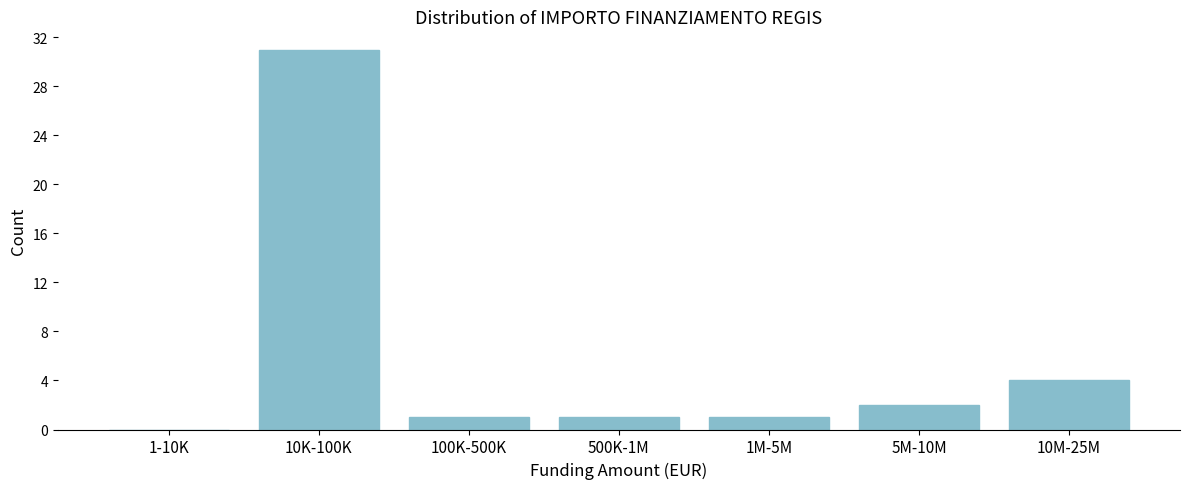

Reading left to right, list all the values displayed in this chart.

1-10K=0	10K-100K=31	100K-500K=1	500K-1M=1	1M-5M=1	5M-10M=2	10M-25M=4